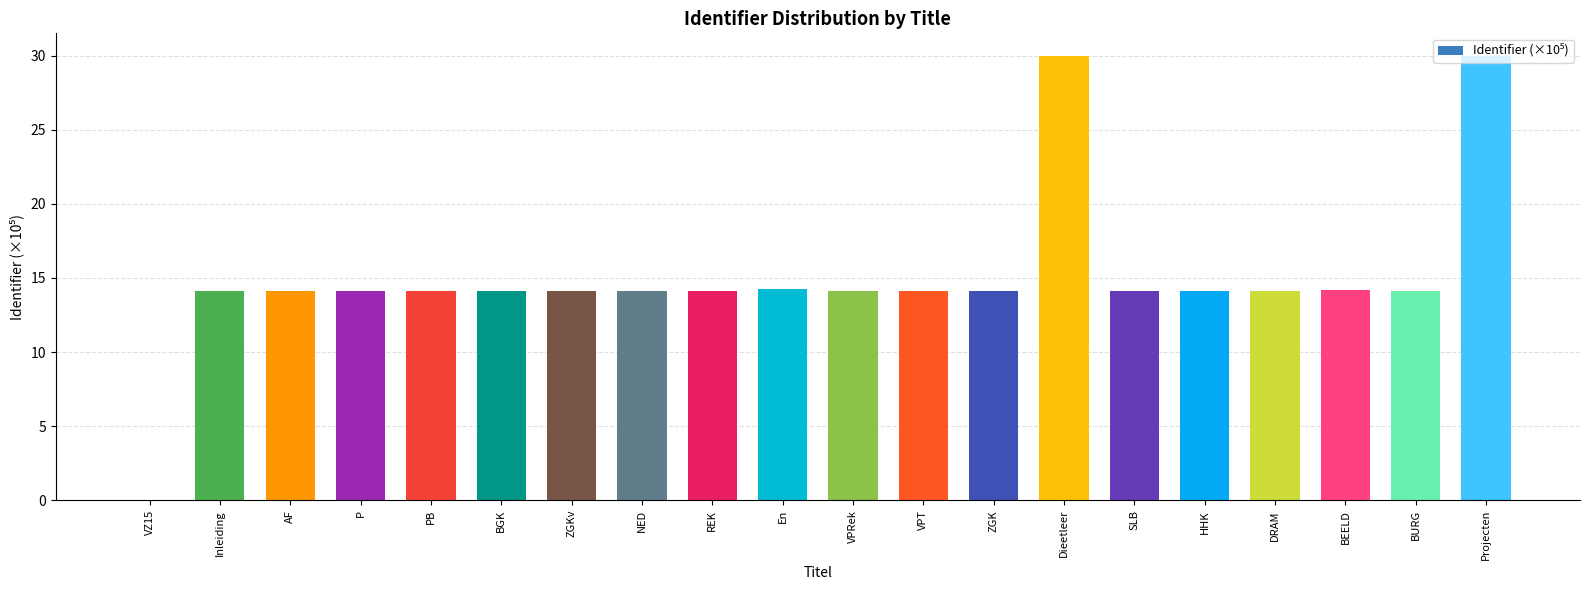

What is the maximum value shown in the chart?

30.0